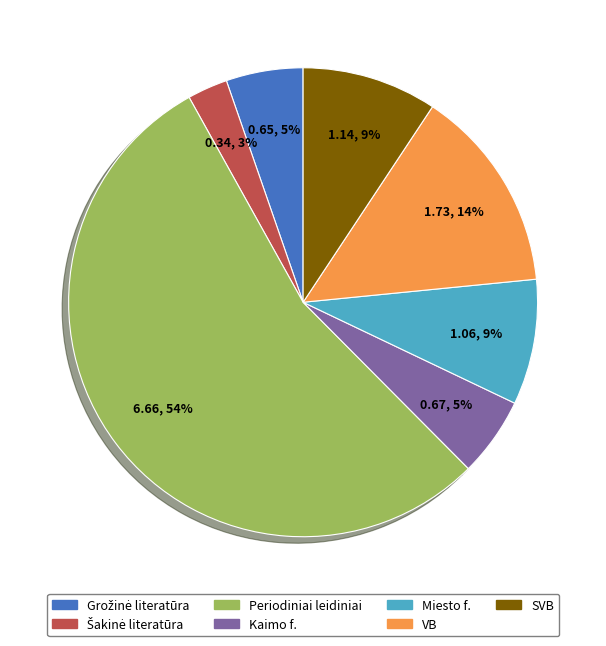

True or false: Miesto f. accounts for 9% of the total.

True